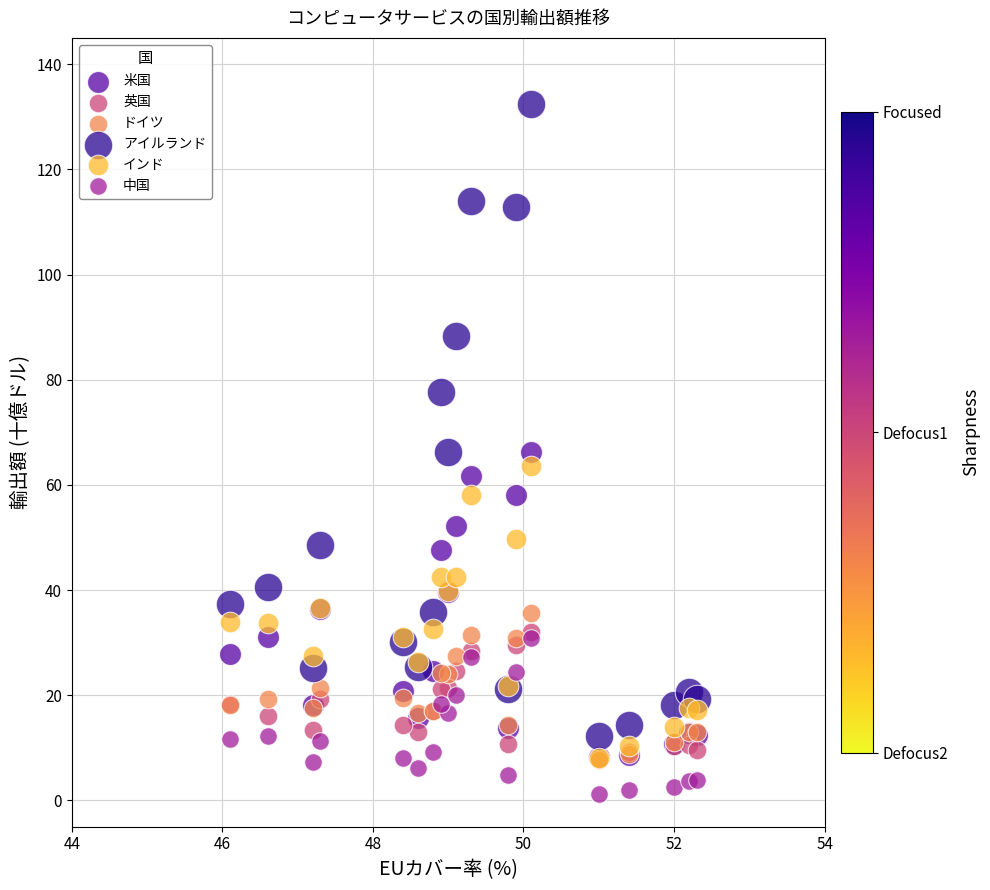

Which series reaches the maximum Y coordinate?

アイルランド